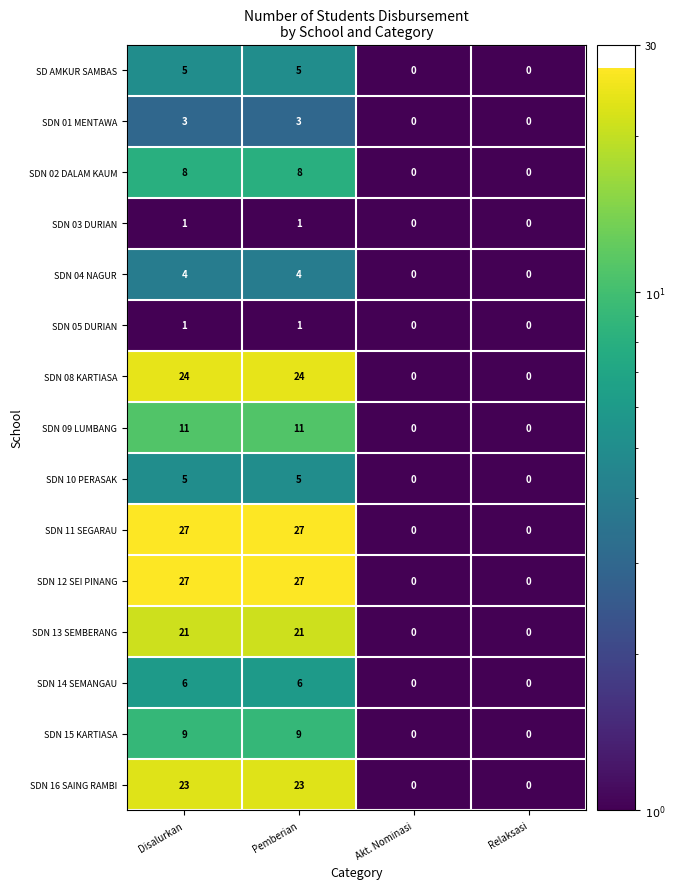

What is the greatest value displayed?

27